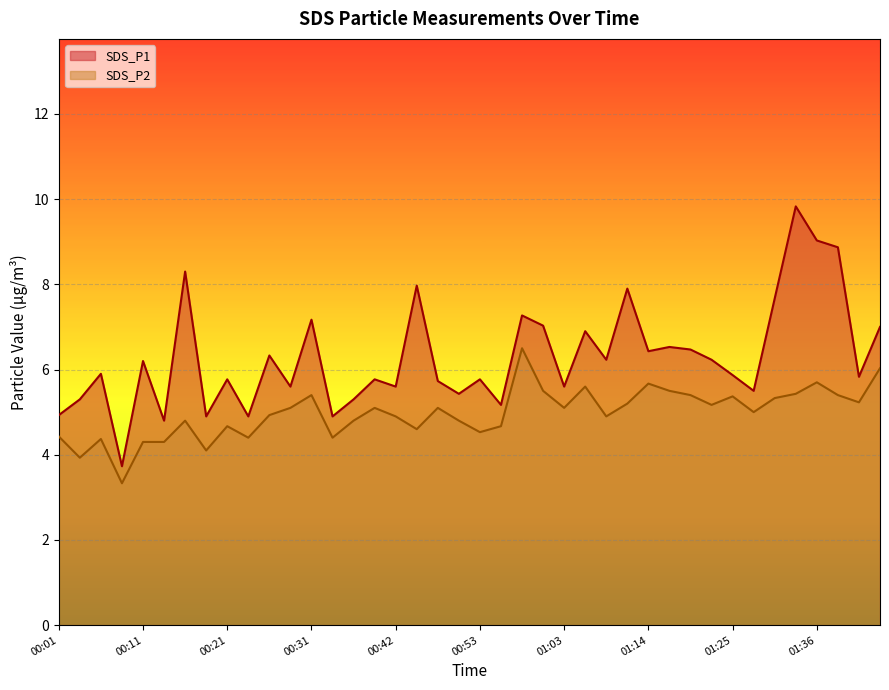

What is the difference between the maximum and second lowest values in the SDS_P2 series?

2.6